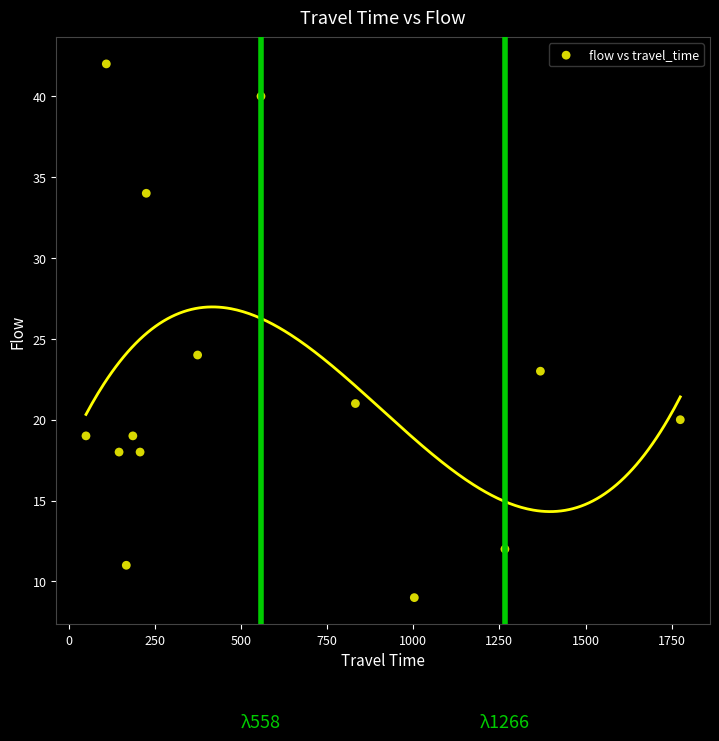

What is the range of X values (max minus min)?

1725